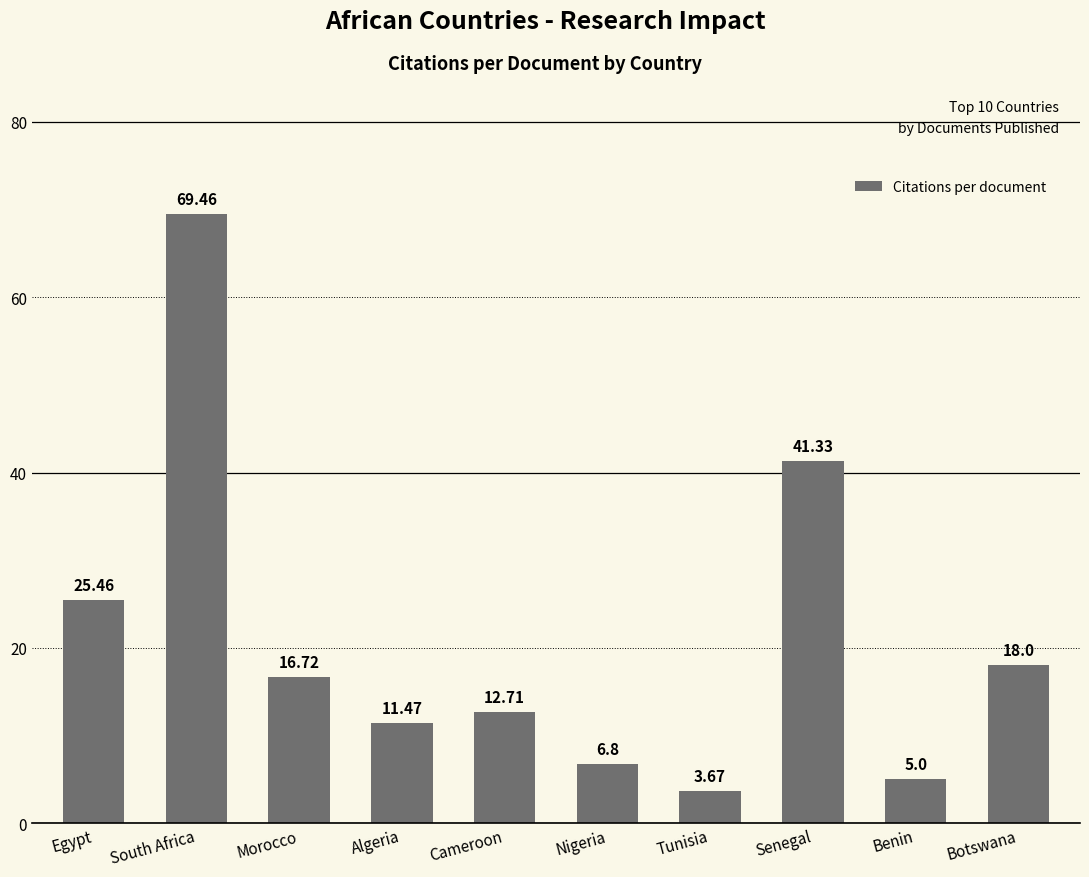

Does the chart contain stacked bars?

No